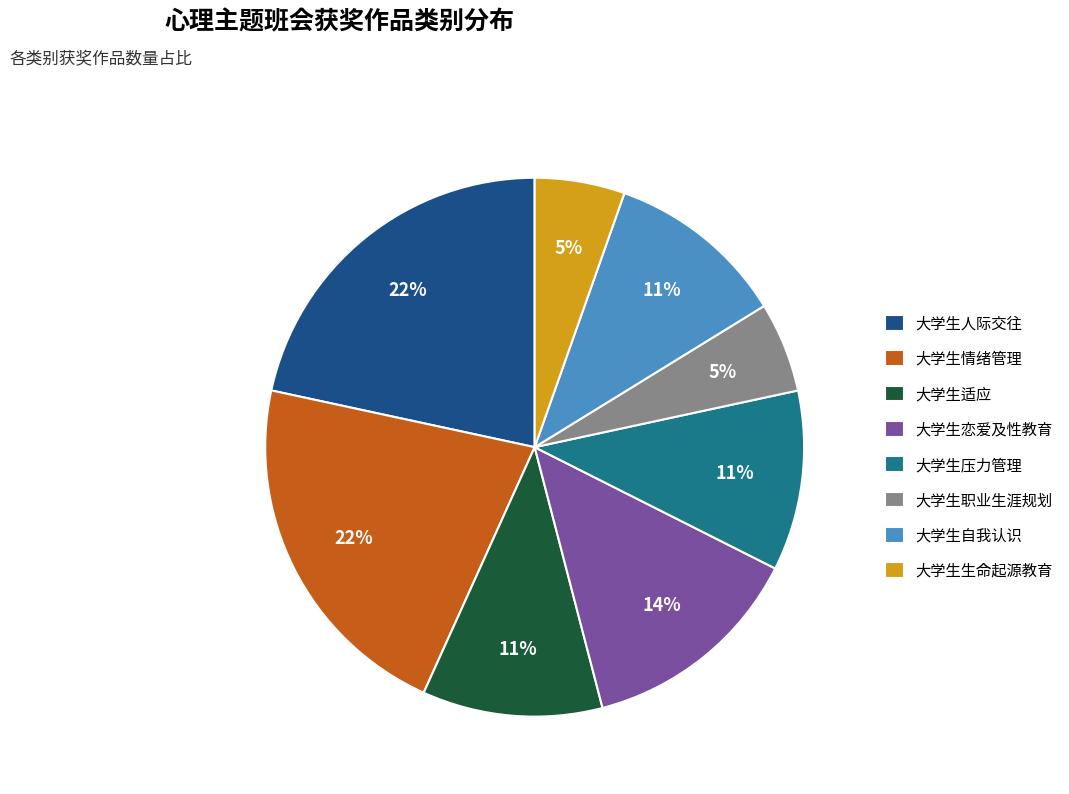

Does 大学生适应 account for over 50% of the chart?

No